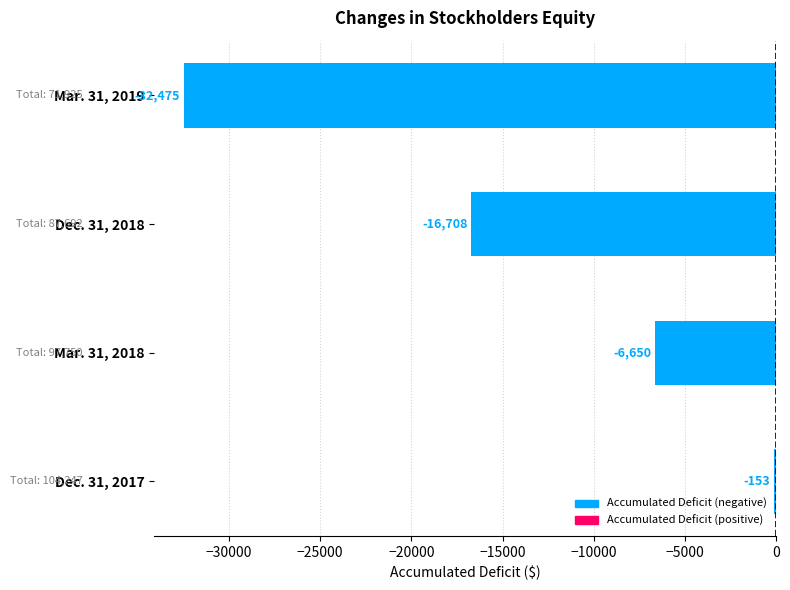

List the labels in order of value, smallest first.

Mar. 31, 2019, Dec. 31, 2018, Mar. 31, 2018, Dec. 31, 2017